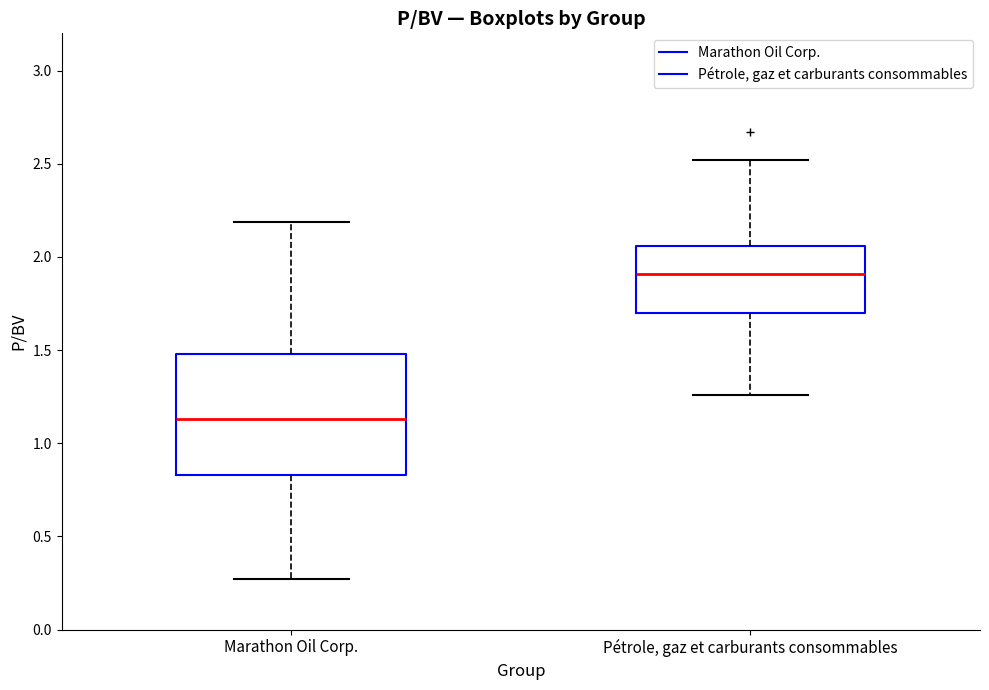

Which box's median line is the lowest?

Marathon Oil Corp.